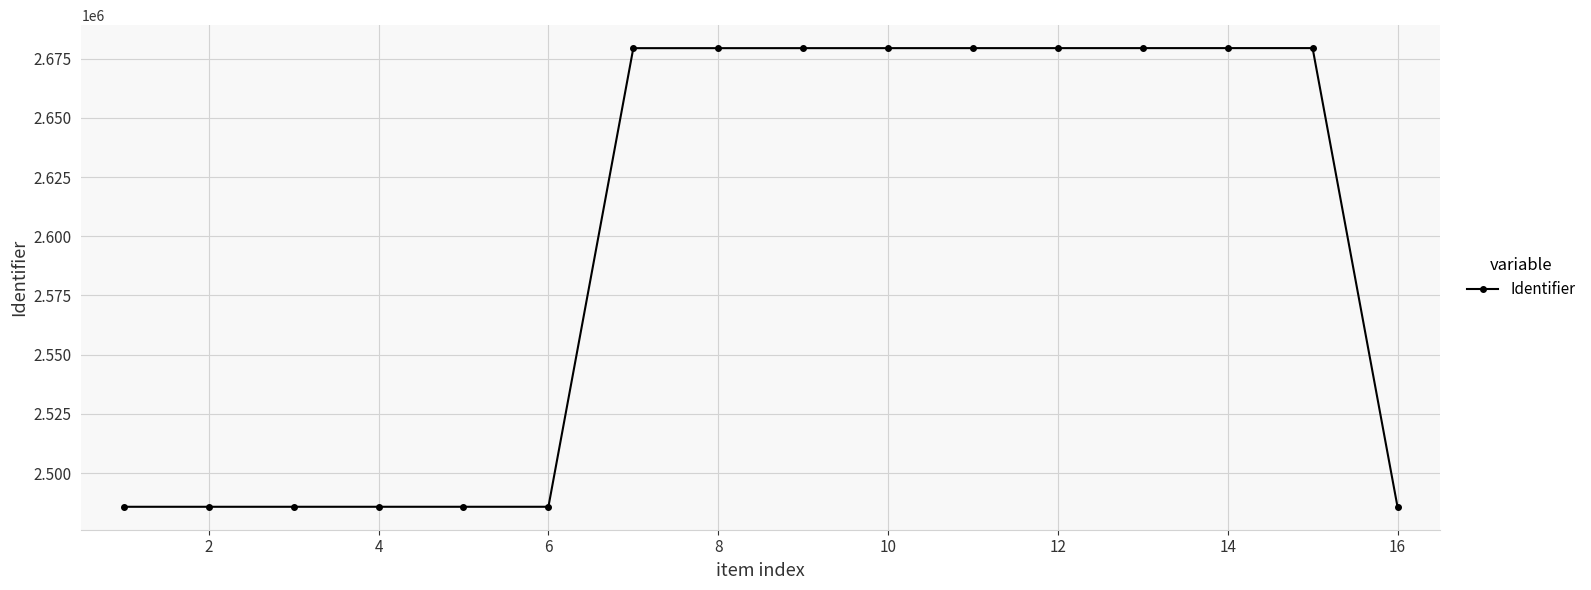

True or false: there are more than 0 points higher than both neighbors.

True